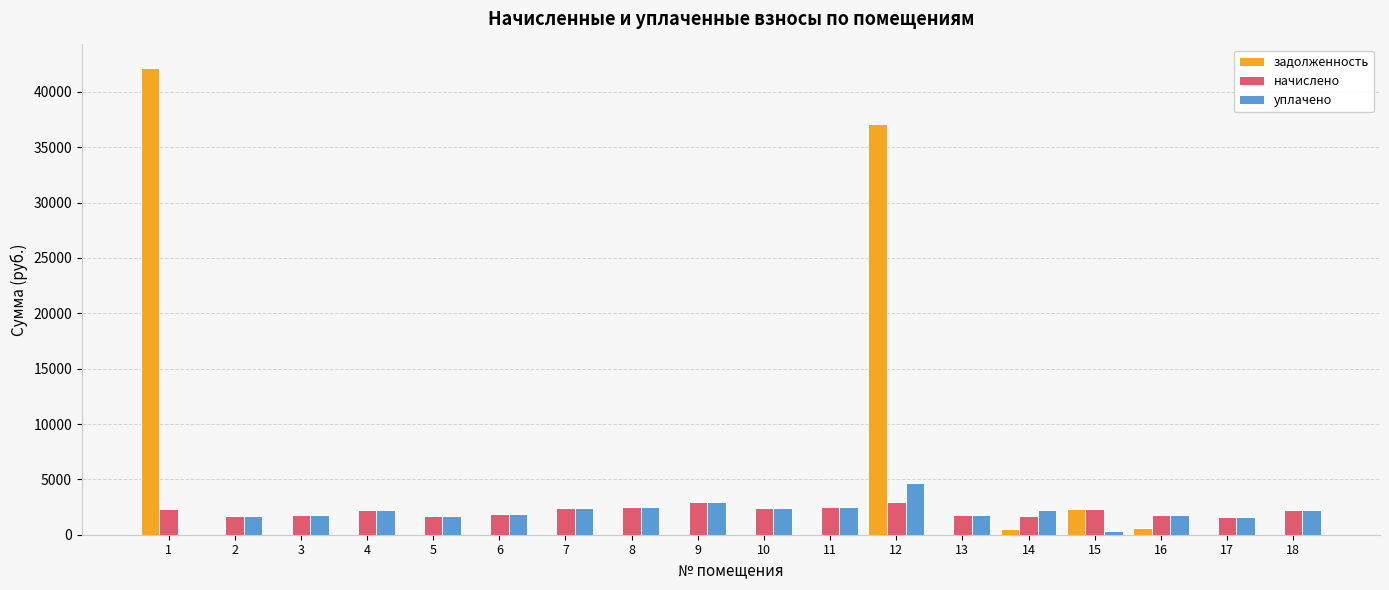

Does the chart contain stacked bars?

No